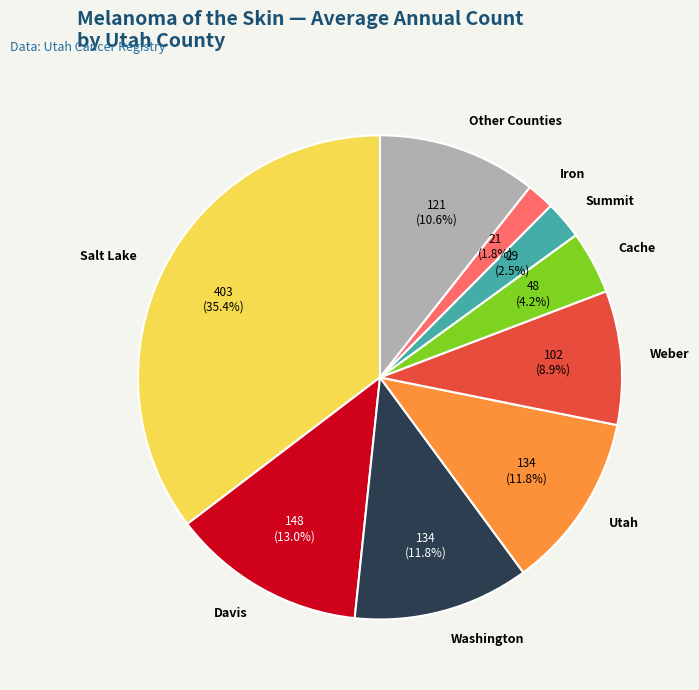

Approximately how many times larger is the value at Salt Lake compared to Cache?

8.4